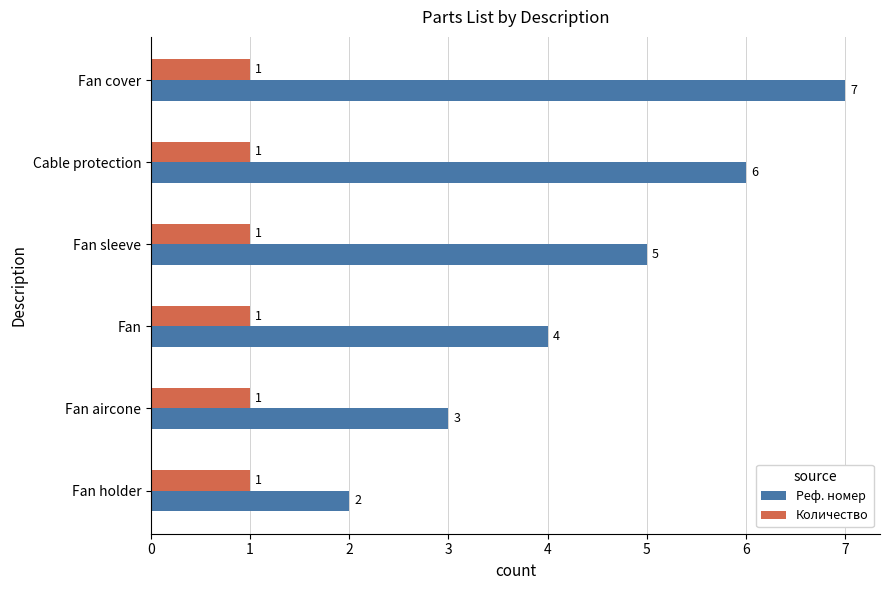

Is the value of Реф. номер at Fan cover greater than the value of Количество at Fan aircone?

Yes